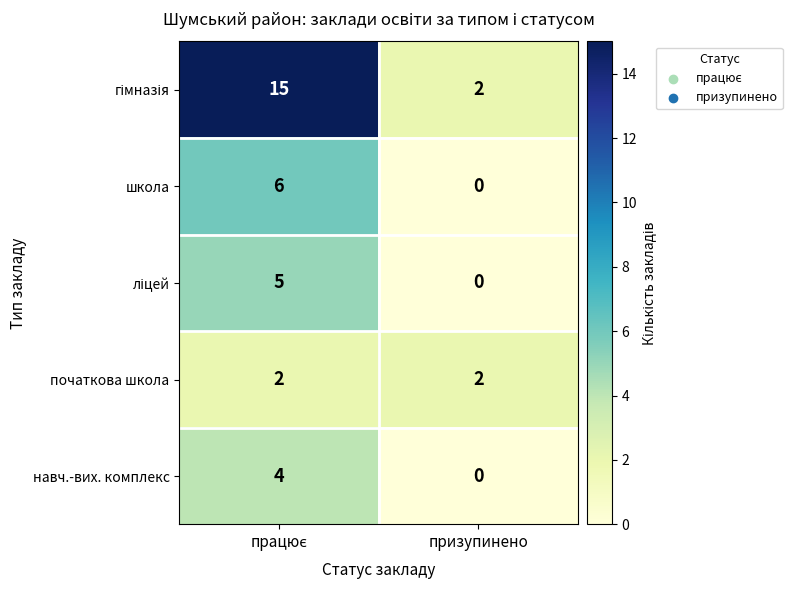

What is the total value across all series at призупинено?

4